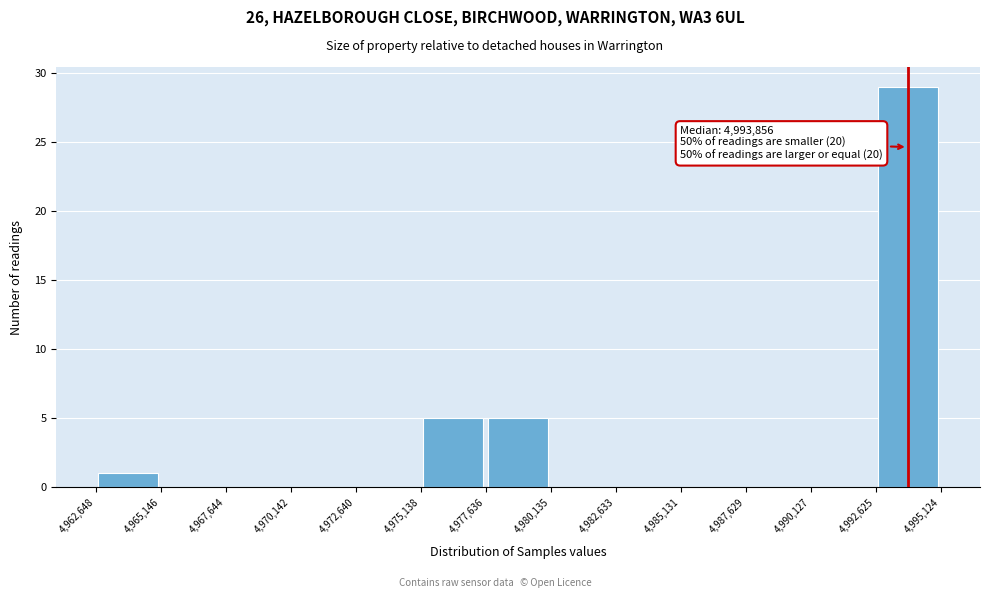

Over which range of the x-axis is the bar tallest?

4,992,625 to 4,995,124